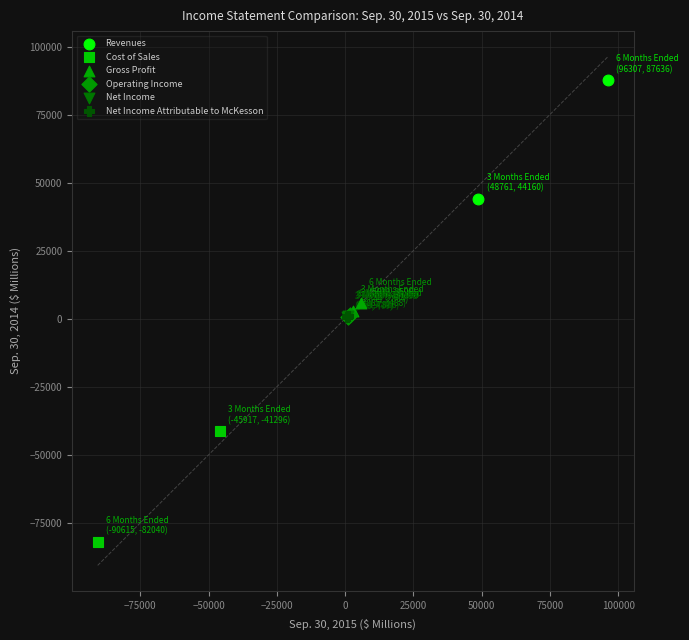

What are all the series names shown in the legend?

Revenues, Cost of Sales, Gross Profit, Operating Income, Net Income, Net Income Attributable to McKesson